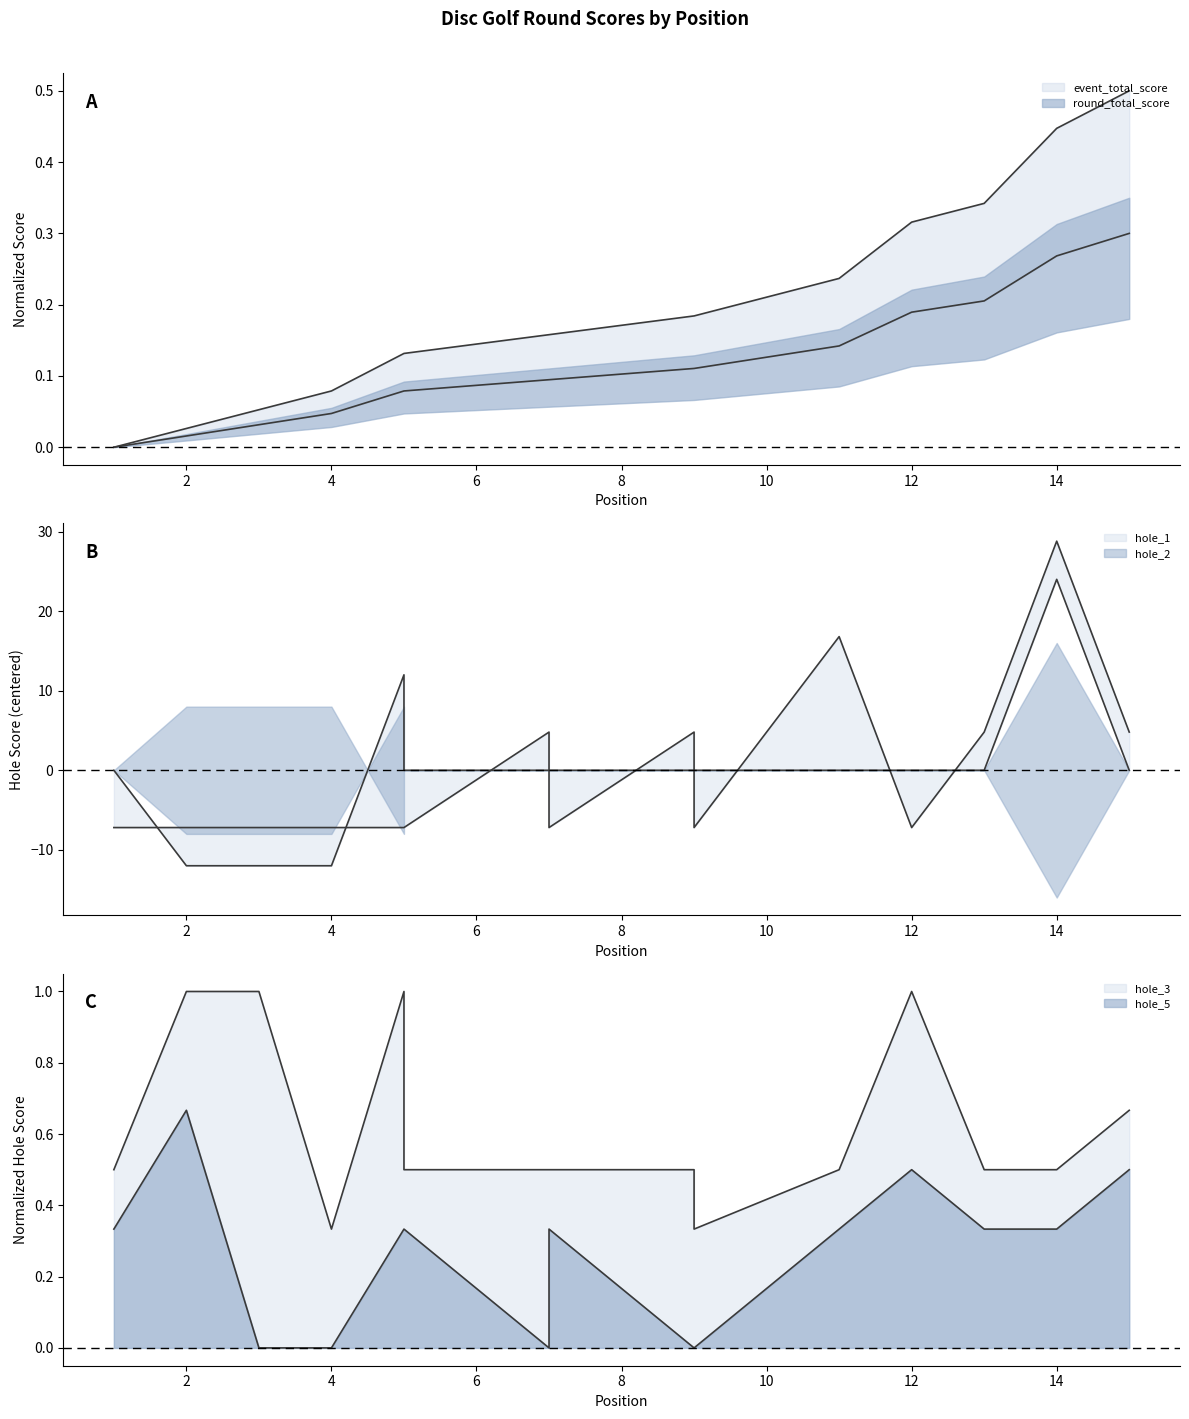

How many interior local peaks does the hole_1 series have?

4